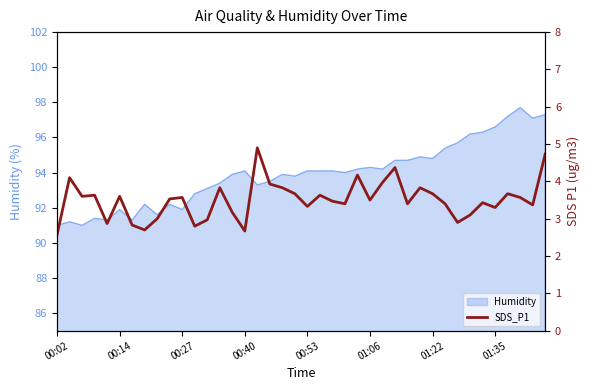

The value of Humidity at 01:22 is 94.8. True or false?

True